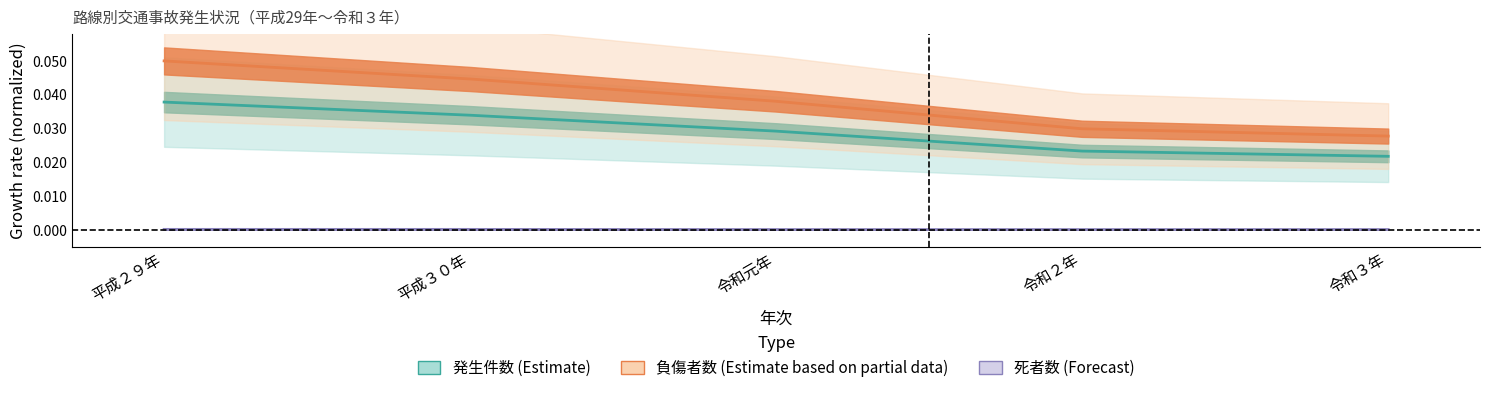

What is the label of the 4th point from the right?

平成３０年